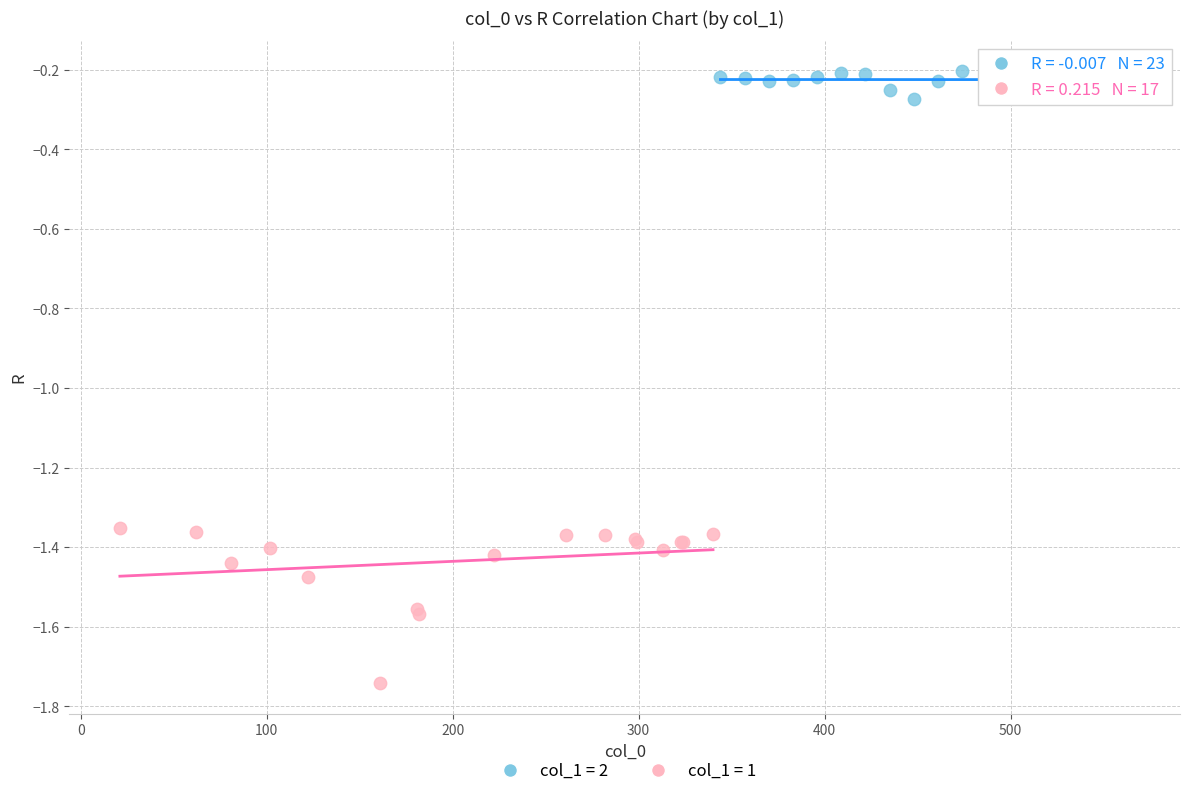

Which series reaches the maximum Y coordinate?

col_1 = 2